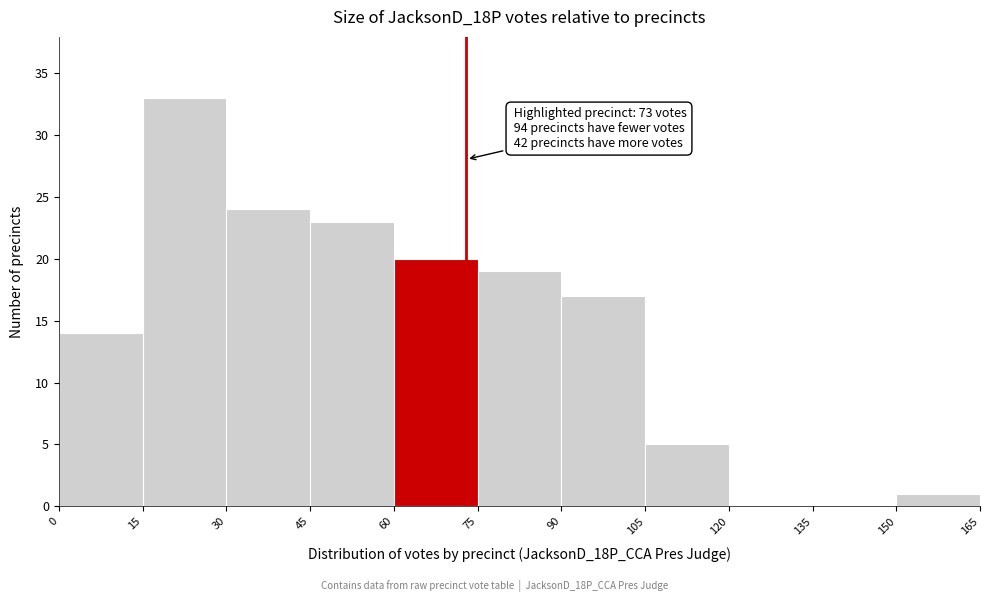

Over which range of the x-axis is the bar tallest?

15 to 30